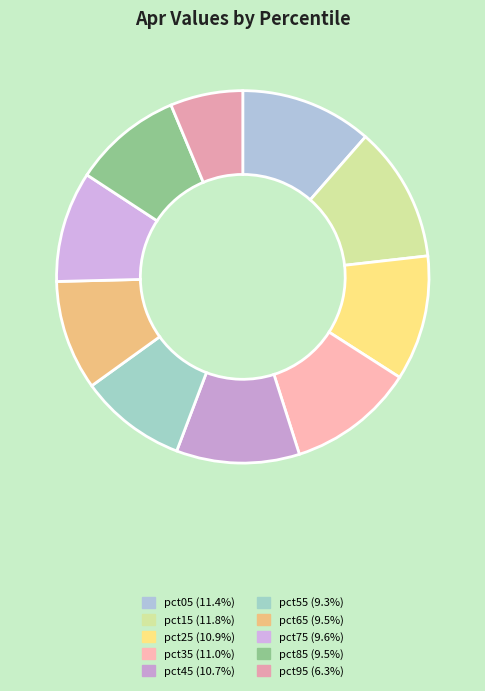

To the nearest percent, what is the difference between the largest and smallest slice percentages?

5%